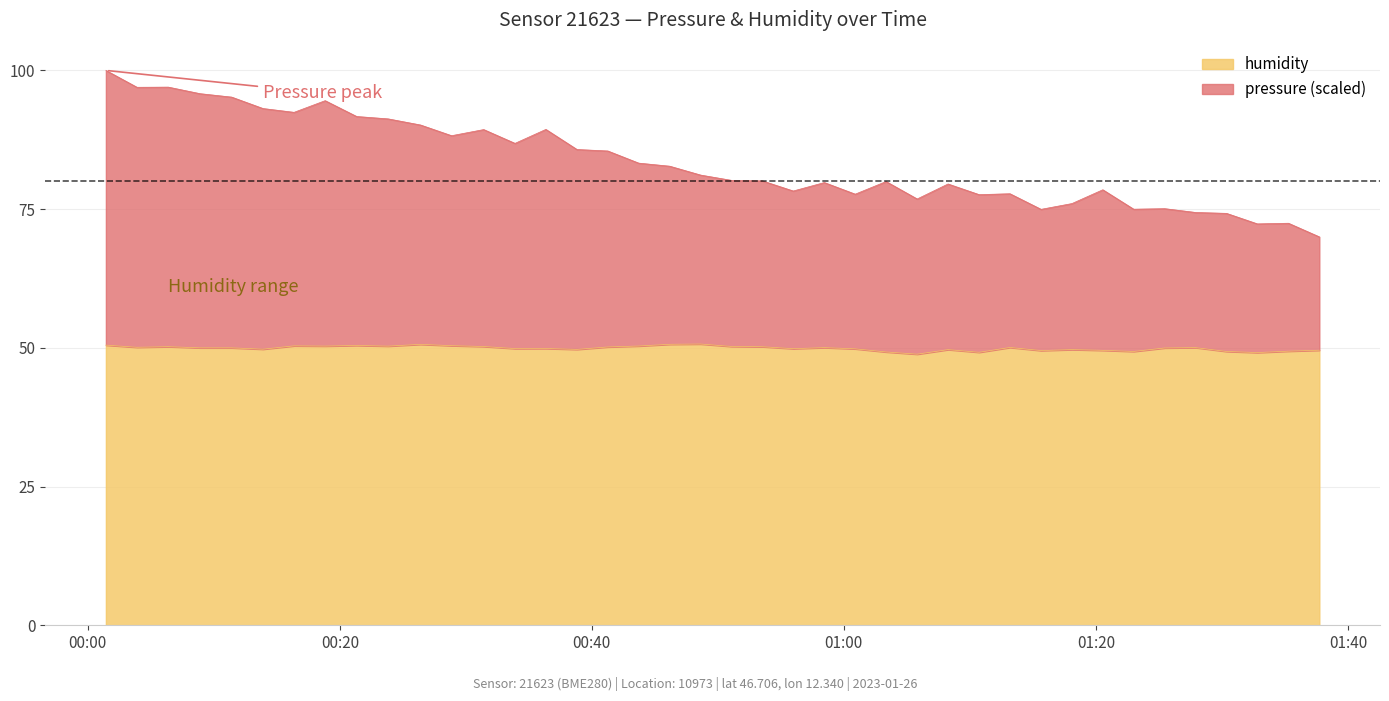

True or false: humidity and pressure intersect in this chart.

False